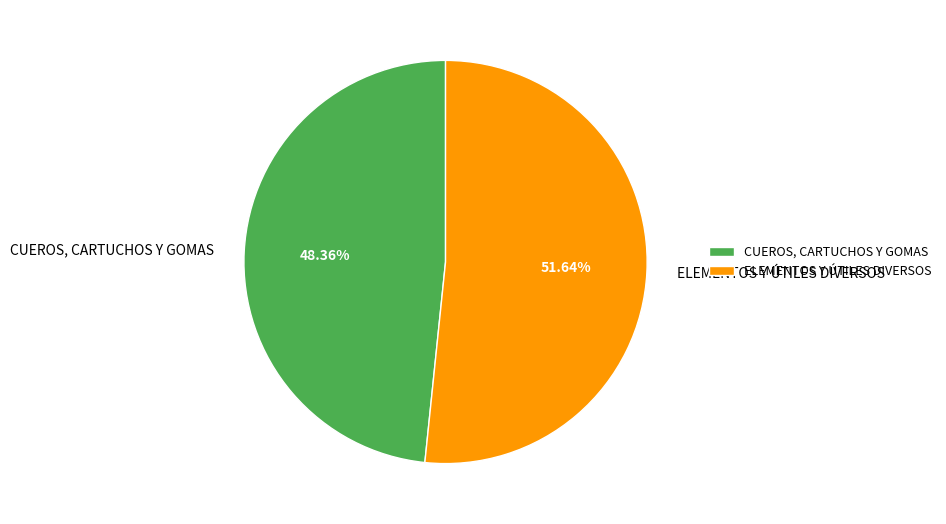

To the nearest percent, what portion does ELEMENTOS Y ÚTILES DIVERSOS represent?

52%